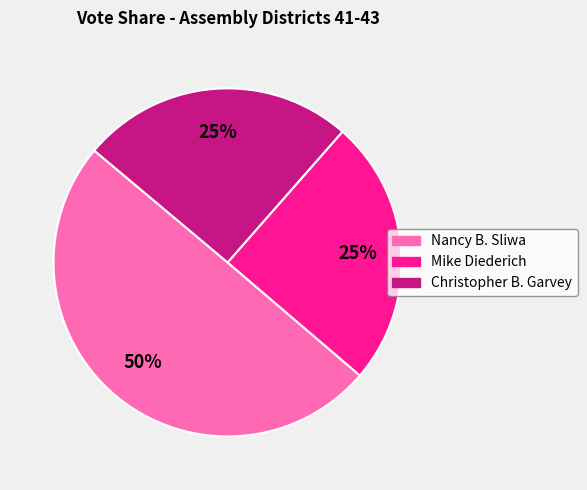

What is the ratio of the value at Nancy B. Sliwa to the value at Christopher B. Garvey?

2.0